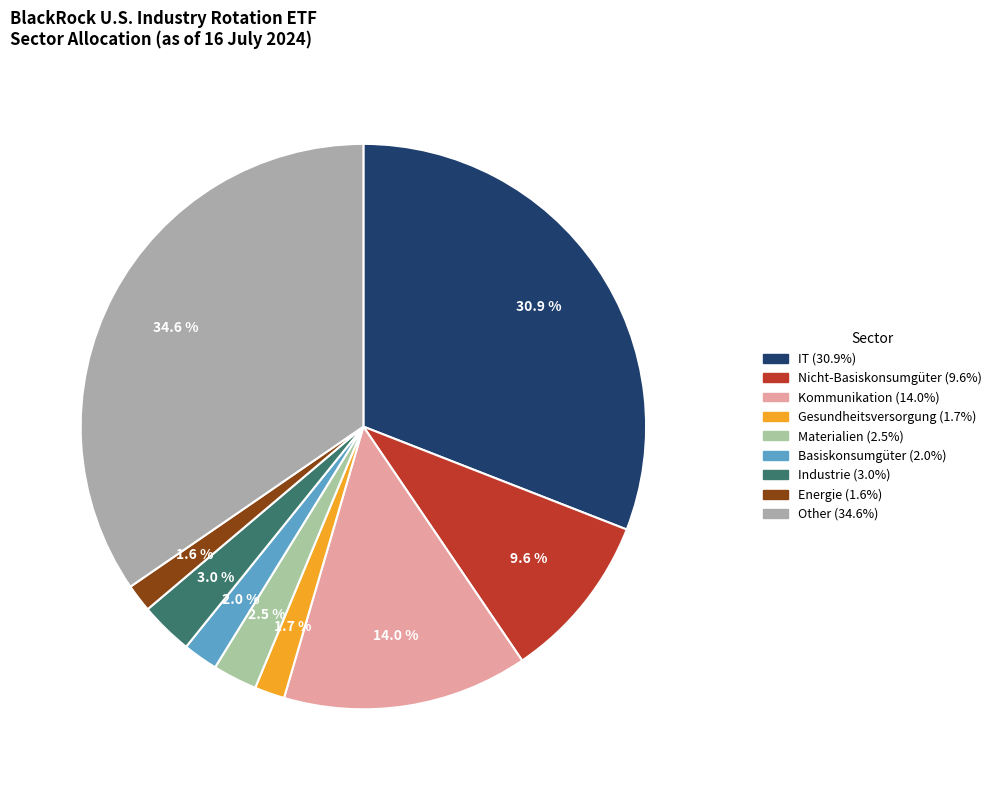

To the nearest percent, what is the combined percentage of IT and Nicht-Basiskonsumgüter?

41%